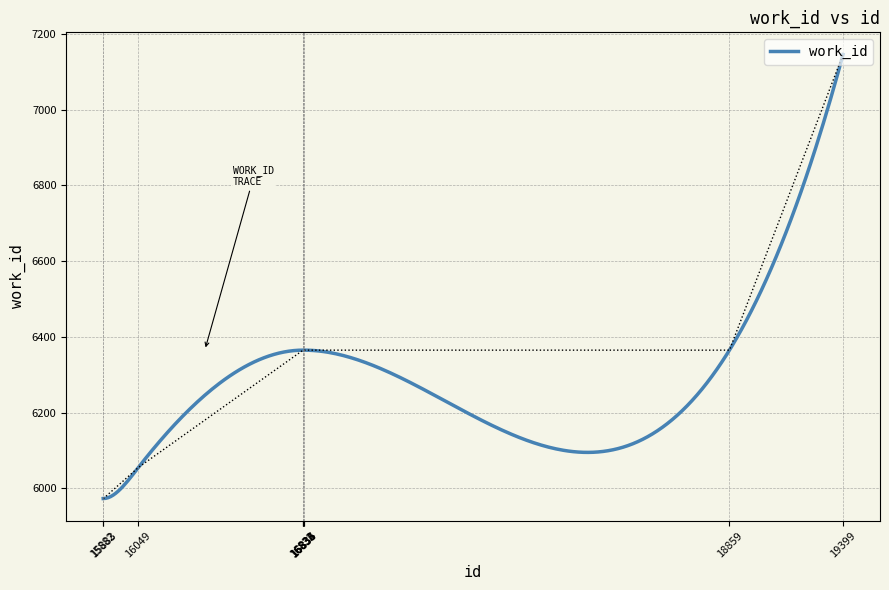

Does the chart display data point markers on the line(s)?

No